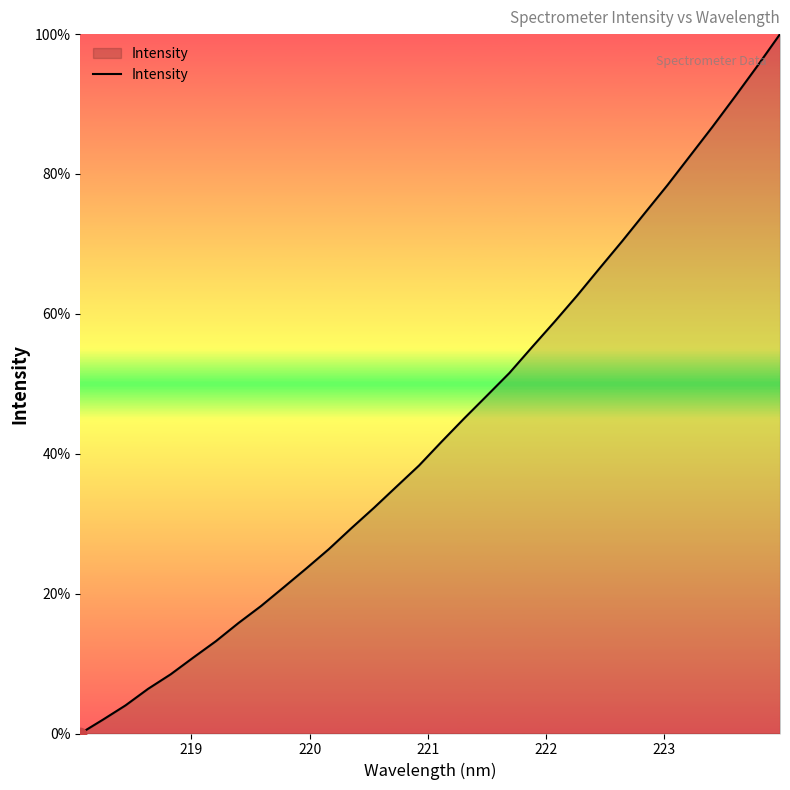

What is the difference between the maximum and minimum values?

100.0